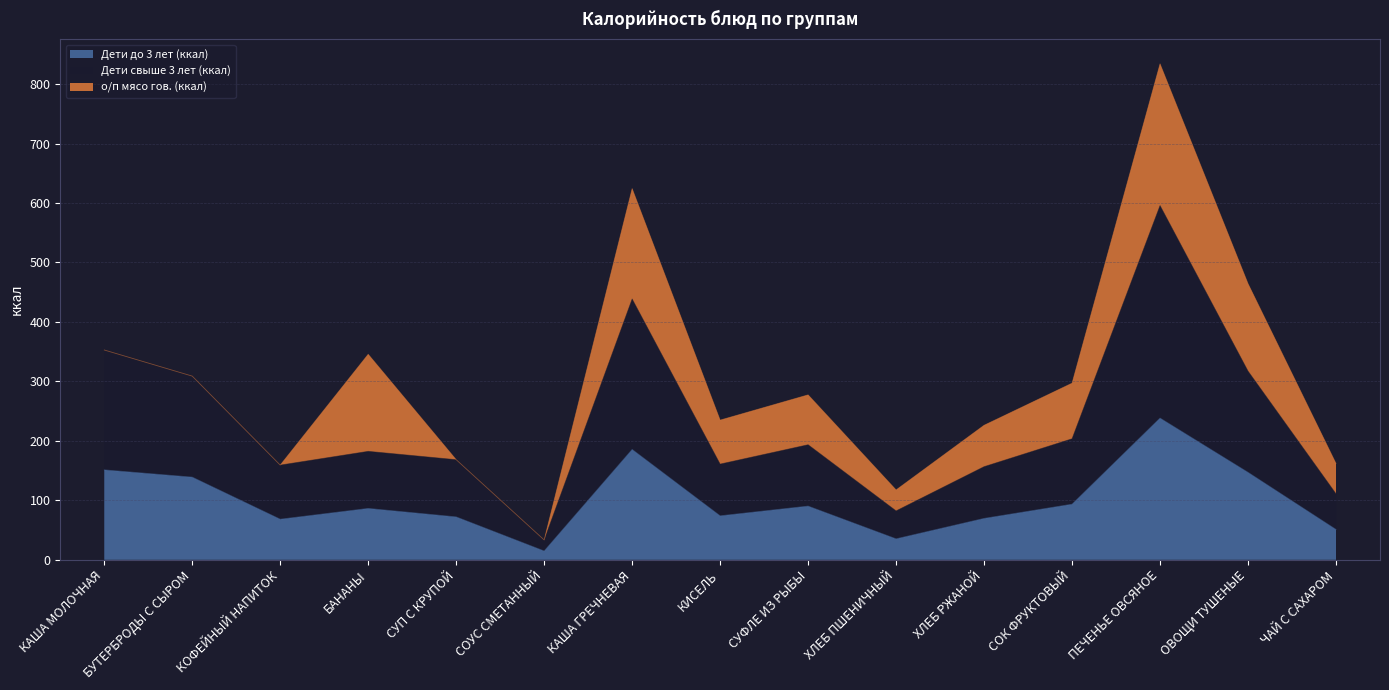

List the labels in order of Дети до 3 лет (ккал) value, largest first.

ПЕЧЕНЬЕ ОВСЯНОЕ, КАША ГРЕЧНЕВАЯ, КАША МОЛОЧНАЯ, ОВОЩИ ТУШЕНЫЕ, БУТЕРБРОДЫ С СЫРОМ, СОК ФРУКТОВЫЙ, СУФЛЕ ИЗ РЫБЫ, БАНАНЫ, КИСЕЛЬ, СУП С КРУПОЙ, ХЛЕБ РЖАНОЙ, КОФЕЙНЫЙ НАПИТОК, ЧАЙ С САХАРОМ, ХЛЕБ ПШЕНИЧНЫЙ, СОУС СМЕТАННЫЙ